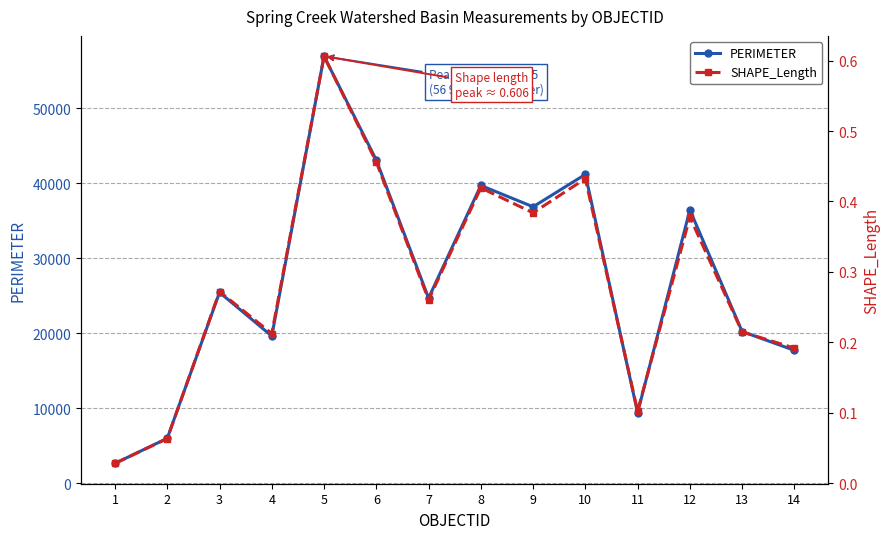

How many values in the PERIMETER series are below 25431?

7